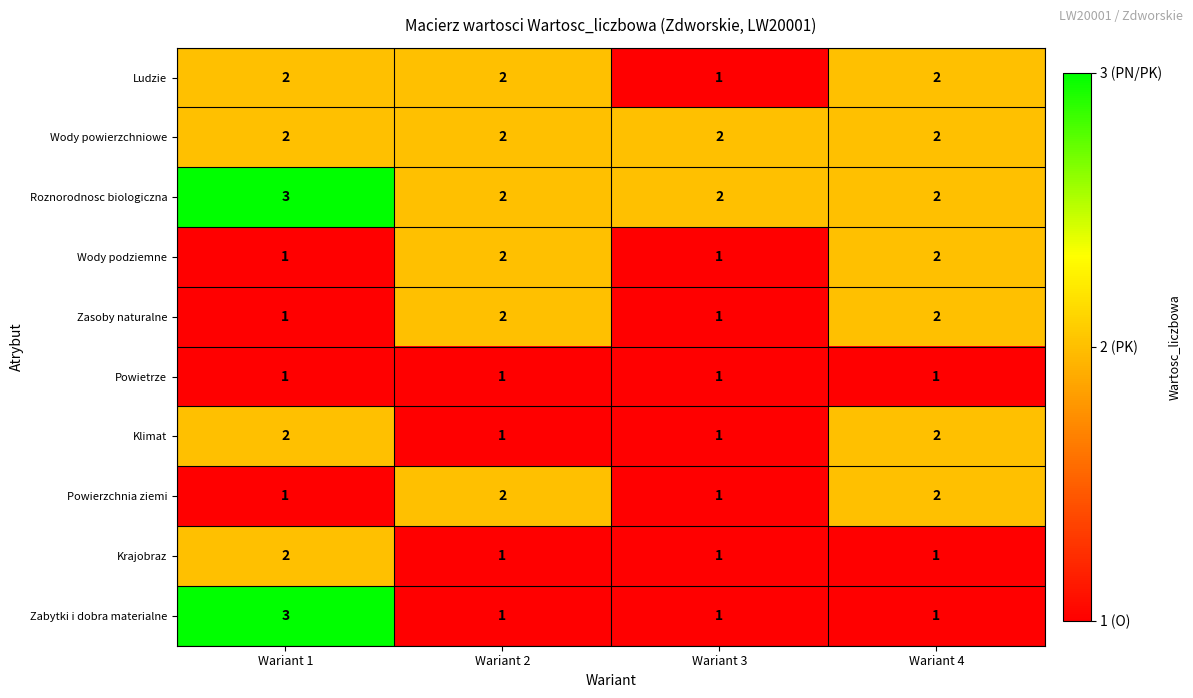

What is the greatest value displayed?

3